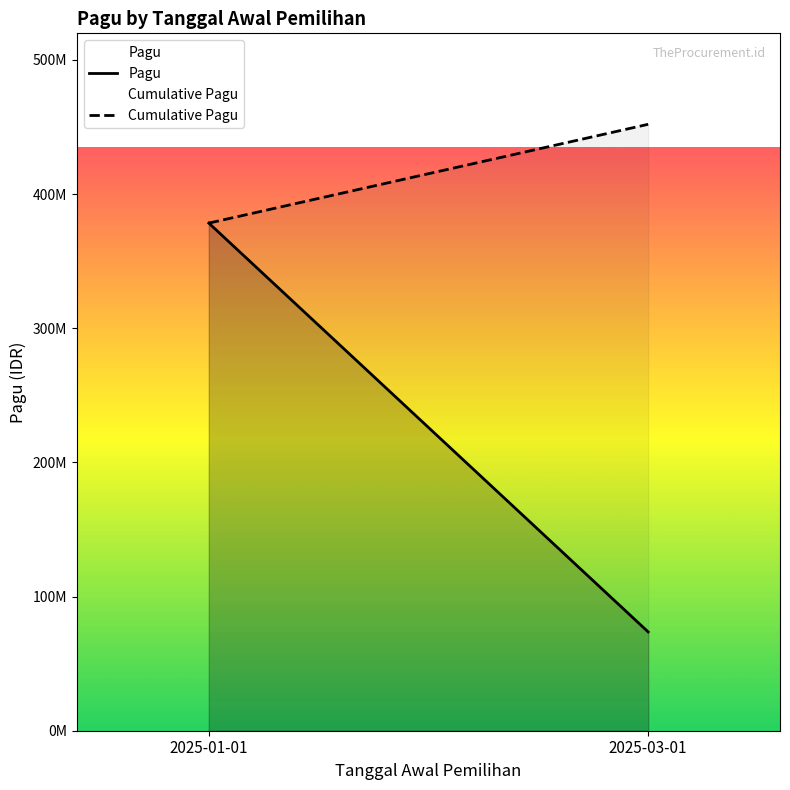

How many lines are shown in the chart?

2